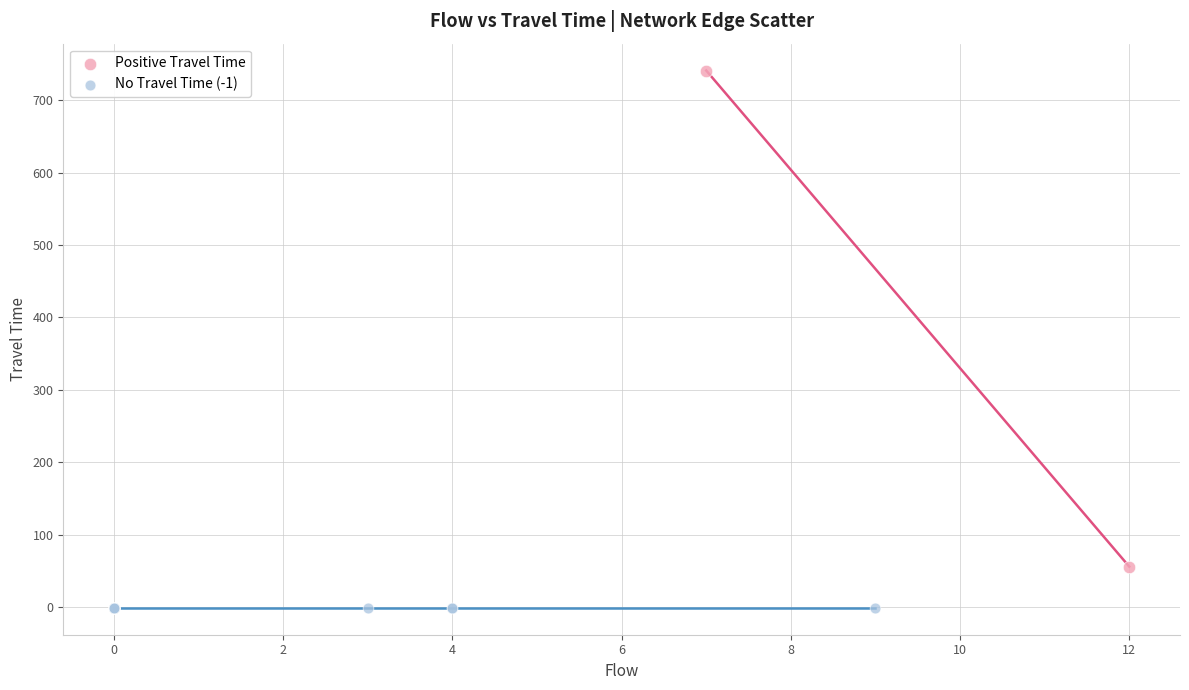

Which series reaches the minimum Y coordinate?

No Travel Time (-1)